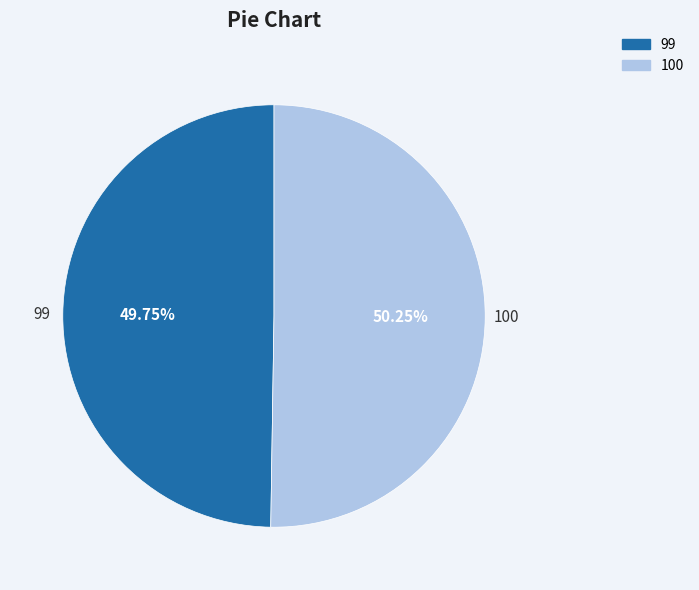

Does any single category account for the majority?

Yes